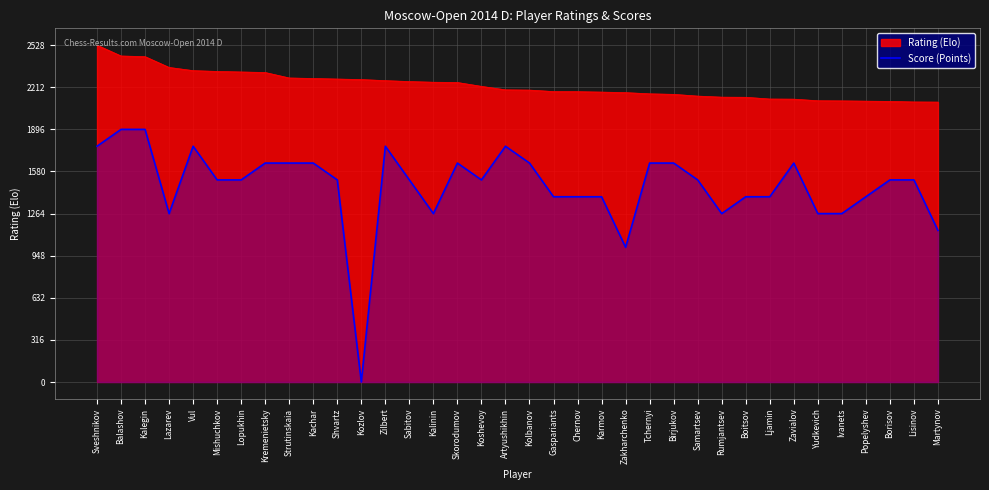

Reading right to left, what are all the values shown in this chart?

1137.6	1516.8	1516.8	1390.4	1264.0	1264.0	1643.2	1390.4	1390.4	1264.0	1516.8	1643.2	1643.2	1011.2	1390.4	1390.4	1390.4	1643.2	1769.6	1516.8	1643.2	1264.0	1516.8	1769.6	0.0	1516.8	1643.2	1643.2	1643.2	1516.8	1516.8	1769.6	1264.0	1896.0	1896.0	1769.6